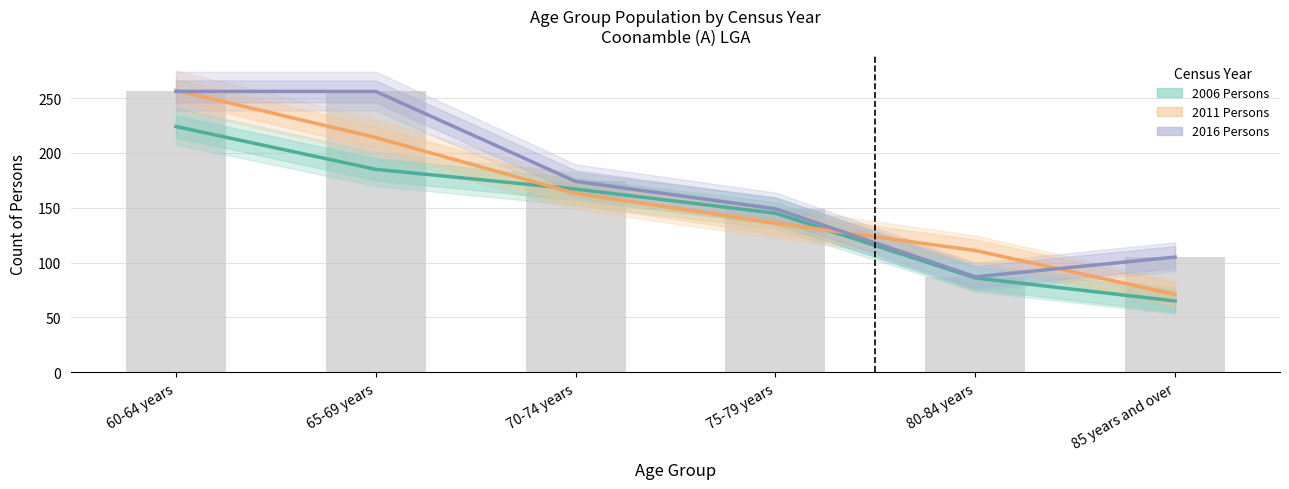

What is the approximate value of 2006 Persons at 75-79 years, to the nearest 10?

140